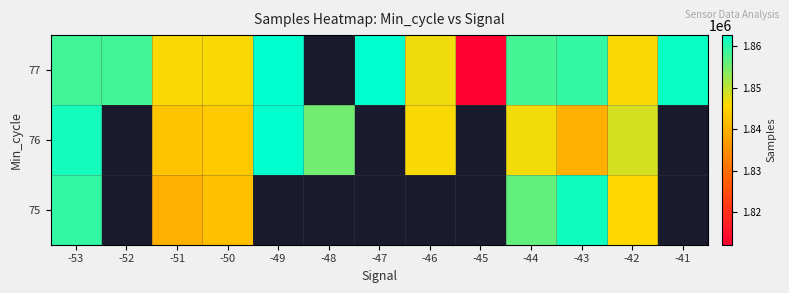

What is the difference between the maximum and minimum values in the 77 series?

50552.0